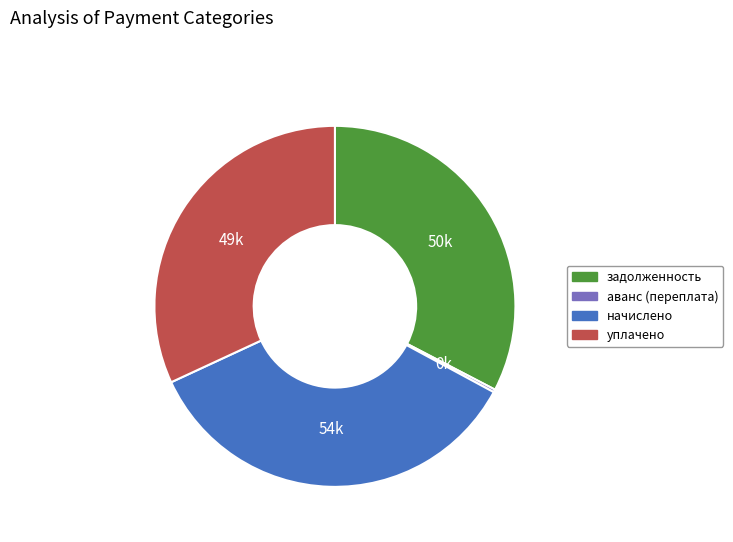

Which category has the biggest portion of the pie?

начислено